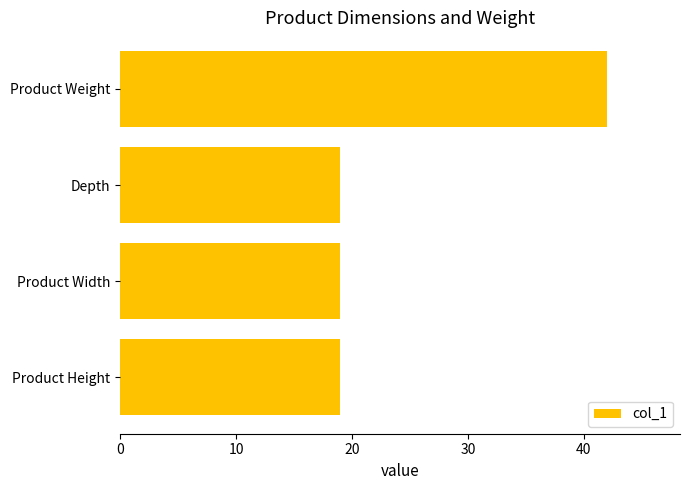

How many distinct data groups are displayed?

1